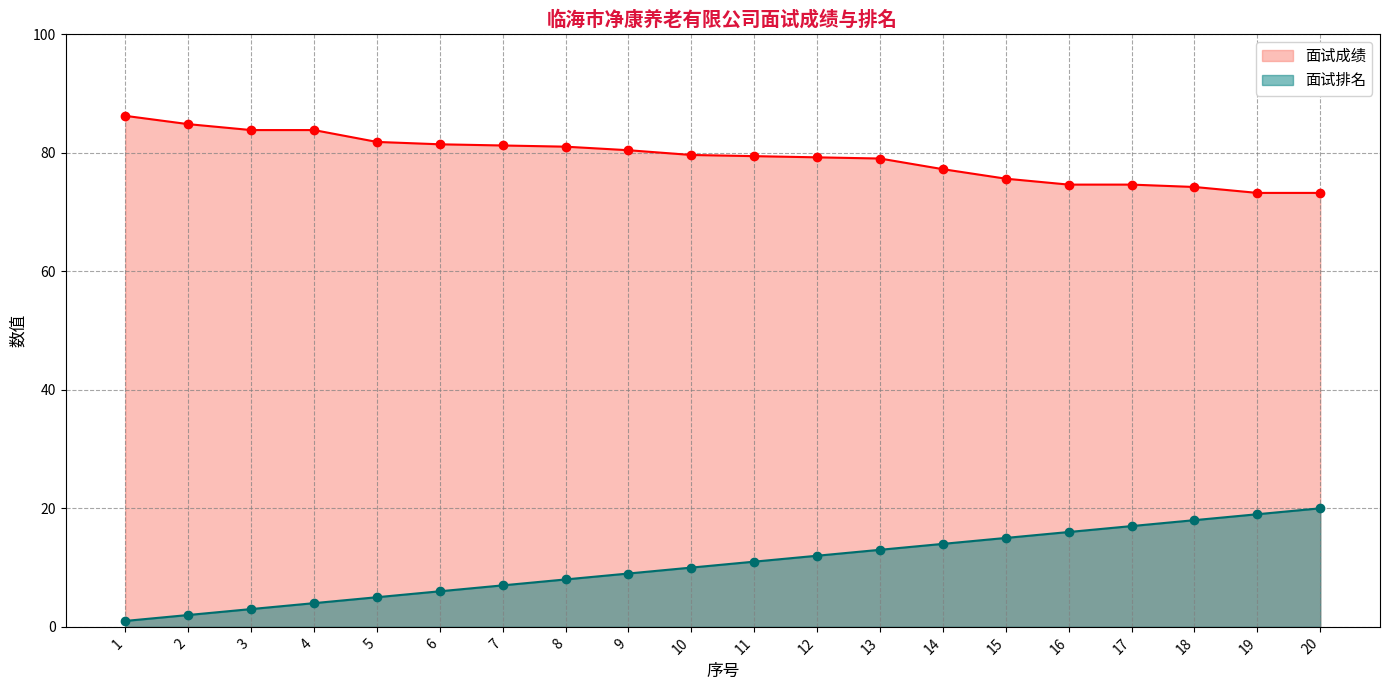

Which category has the highest value across all series?

1